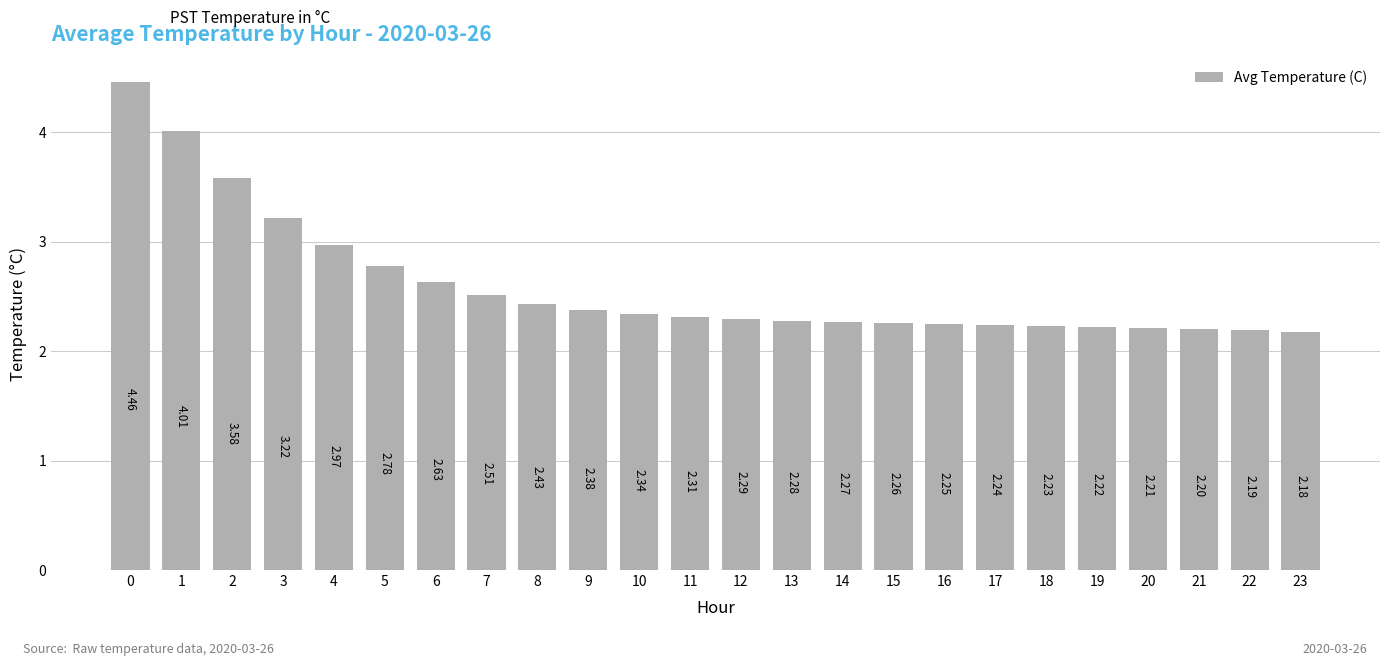

Between 2 and 19, which is larger?

2